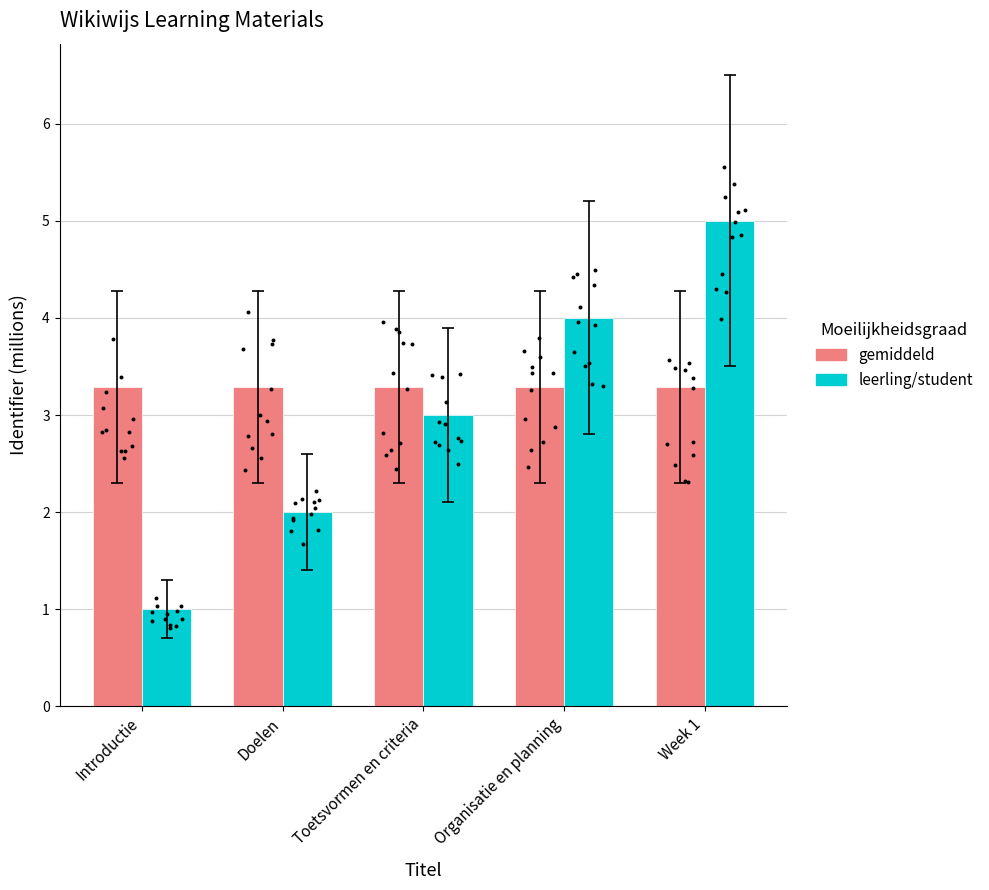

Is the value of gemiddeld at Week 1 greater than the value of leerling/student at Toetsvormen en criteria?

Yes